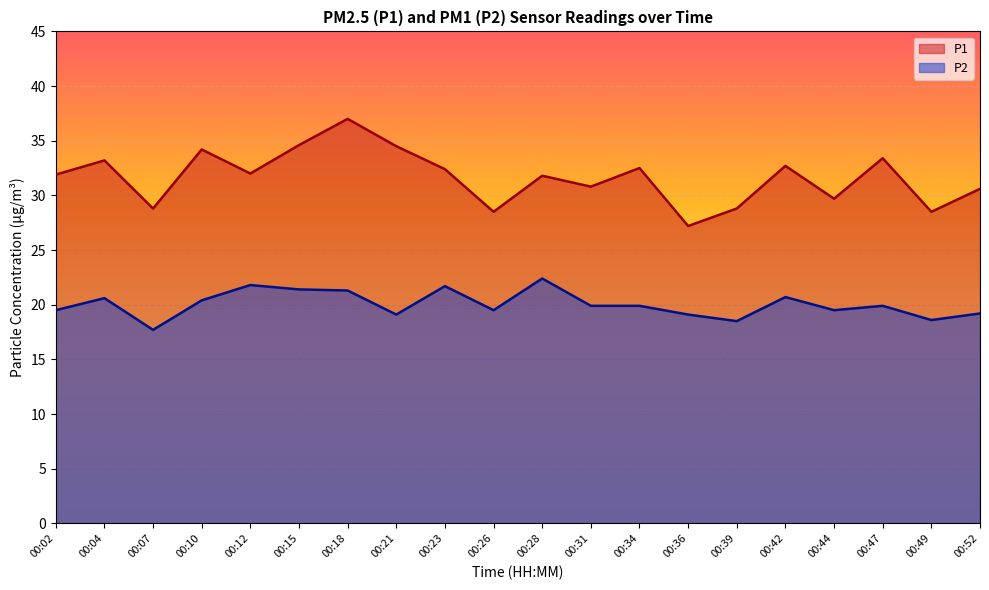

Is the value of P2 at 00:34 greater than the value of P1 at 00:04?

No